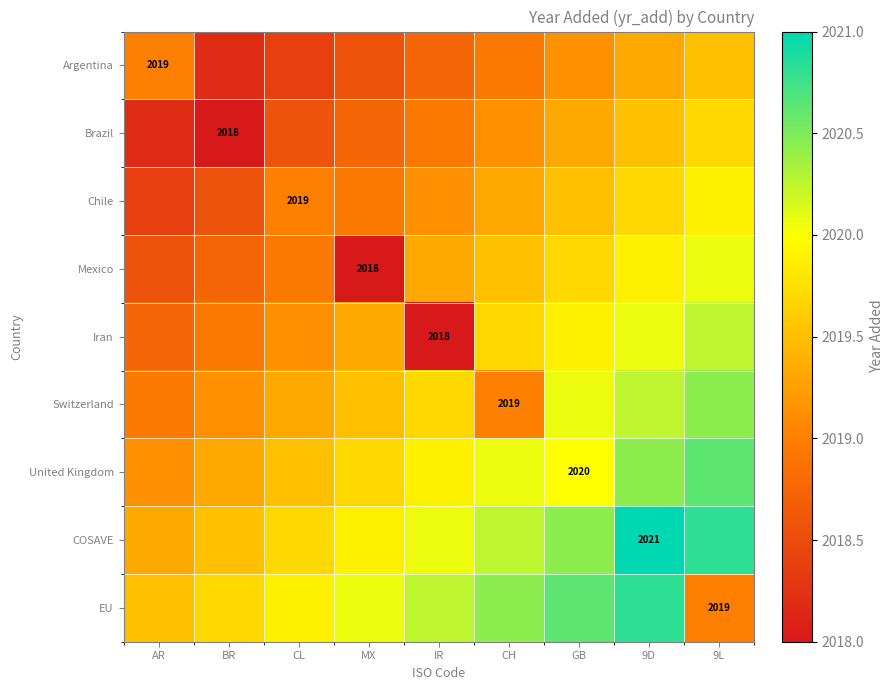

Is the value of Mexico at MX greater than the value of EU at 9L?

No